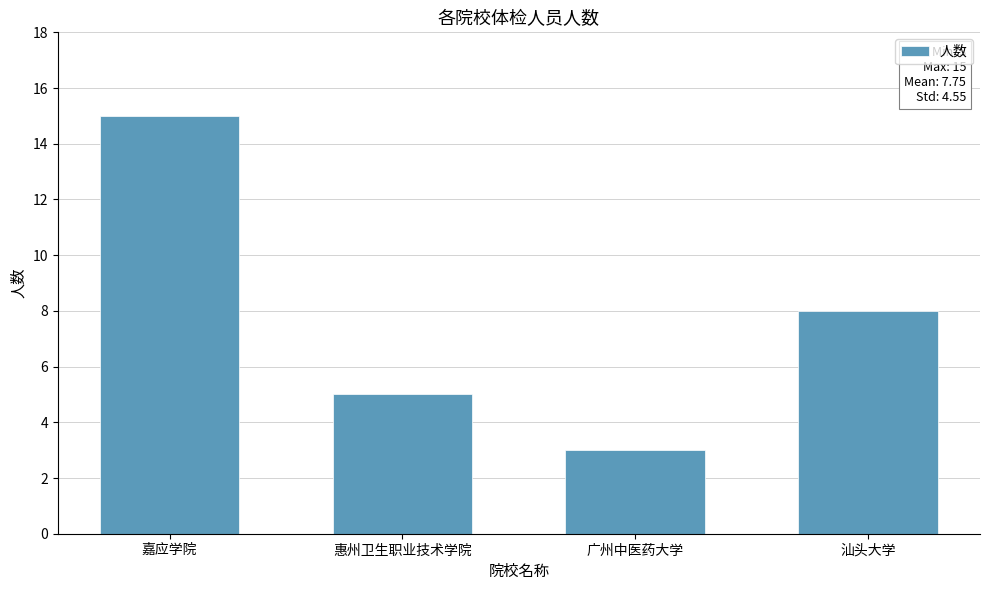

The chart shows a value of 5 at 惠州卫生职业技术学院. True or false?

True